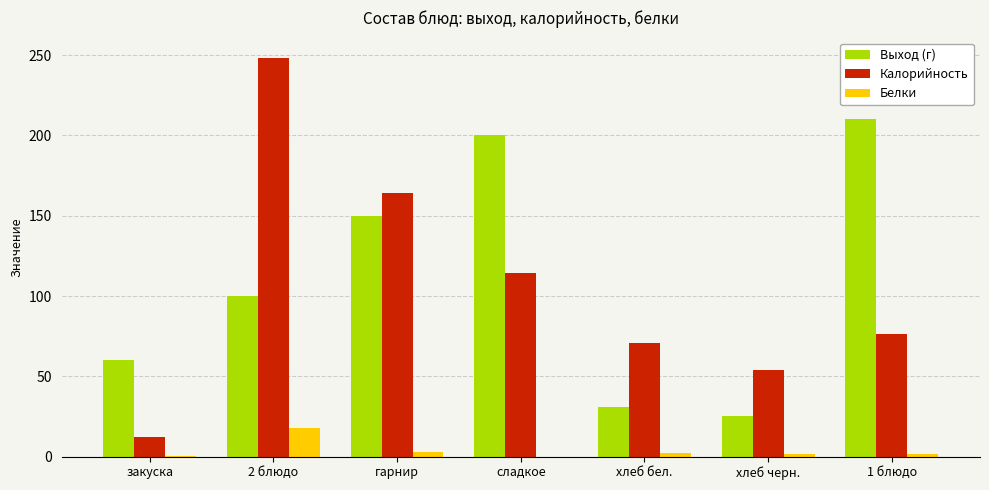

Which series changed the most between сладкое and 1 блюдо?

Калорийность